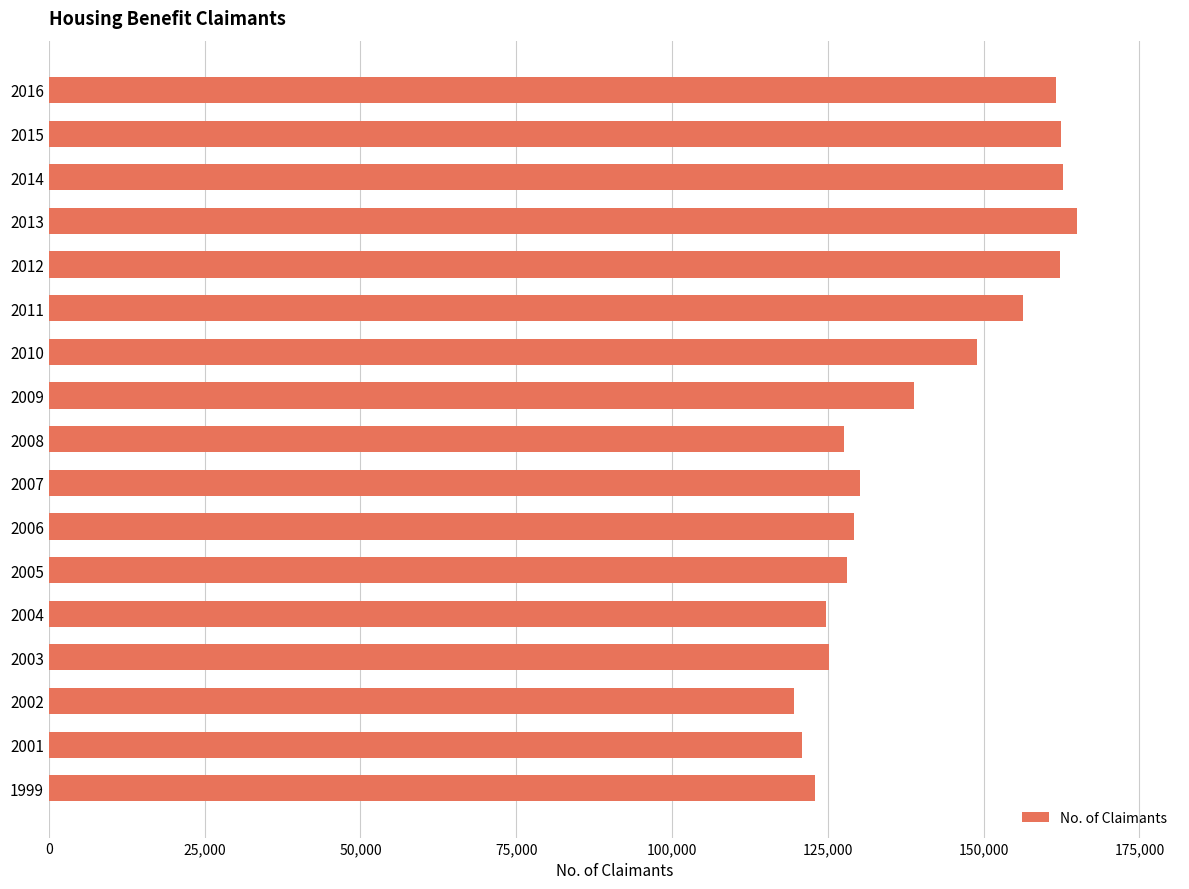

What is the difference between the maximum and minimum values?

45516